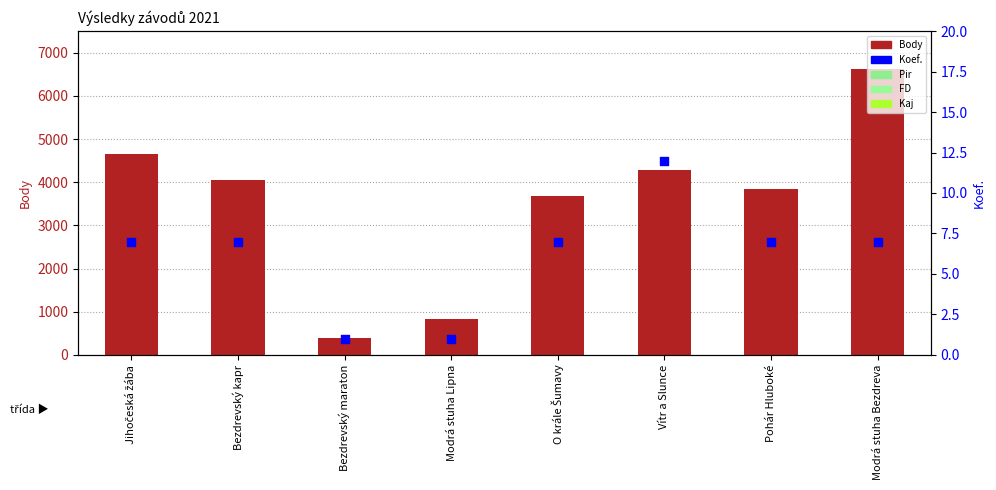

Is the value of Body at Pohár Hluboké greater than the value of Koef. at Jihočeská žába?

Yes